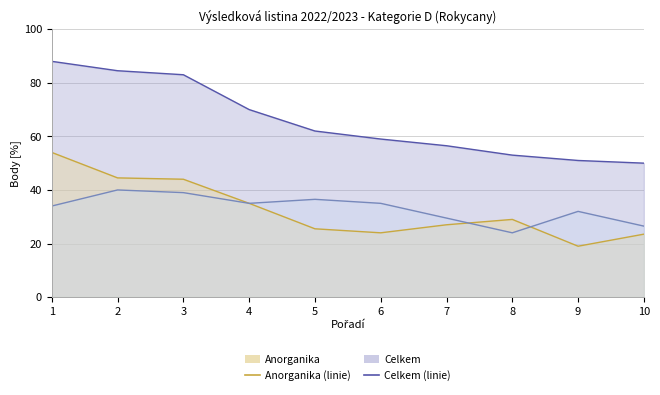

What is the maximum value for Anorganika?

54.0